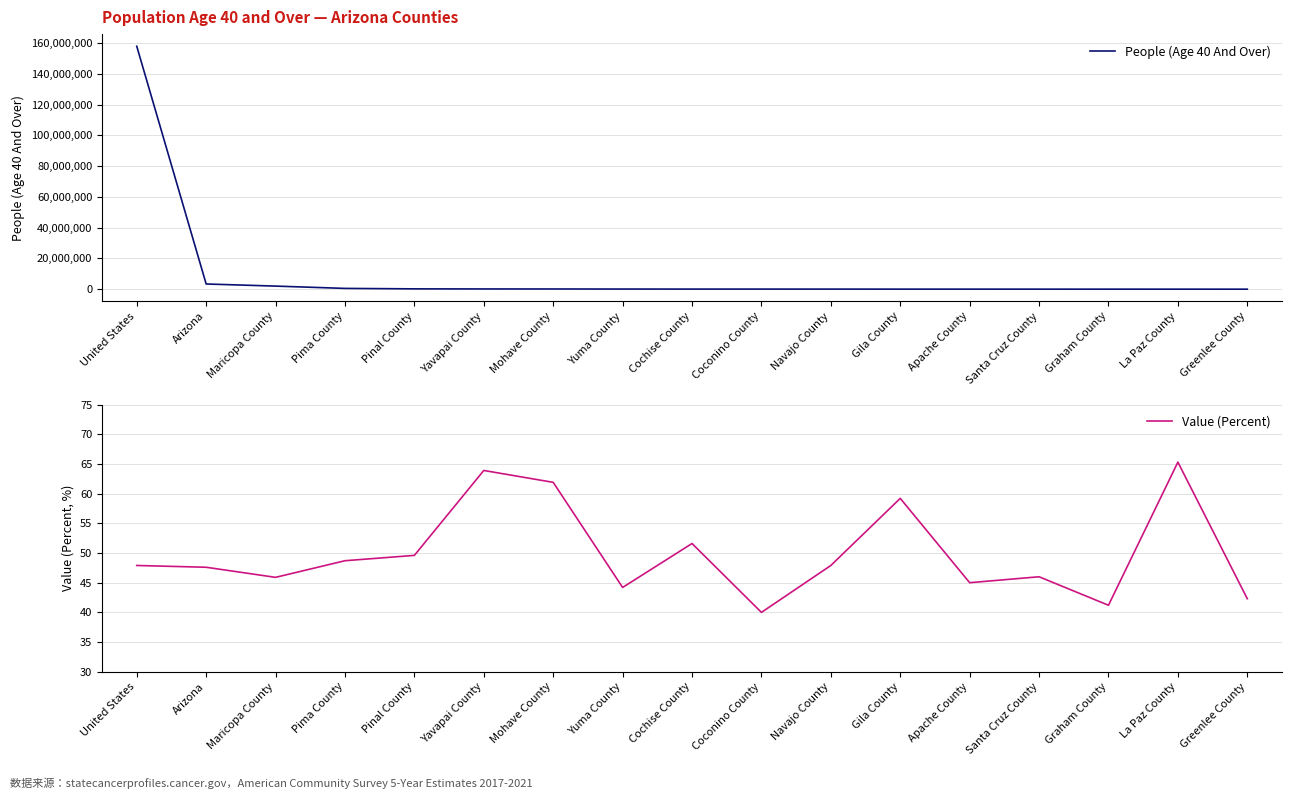

Between Pinal County and Gila County, which series saw the biggest shift?

People (Age 40 And Over)